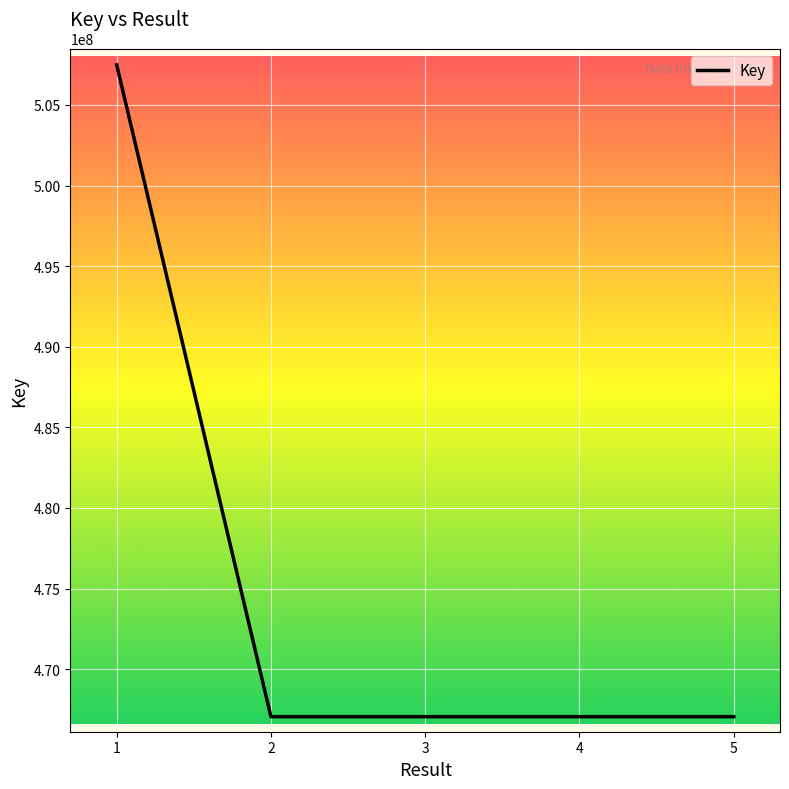

What is the greatest value displayed?

507485709